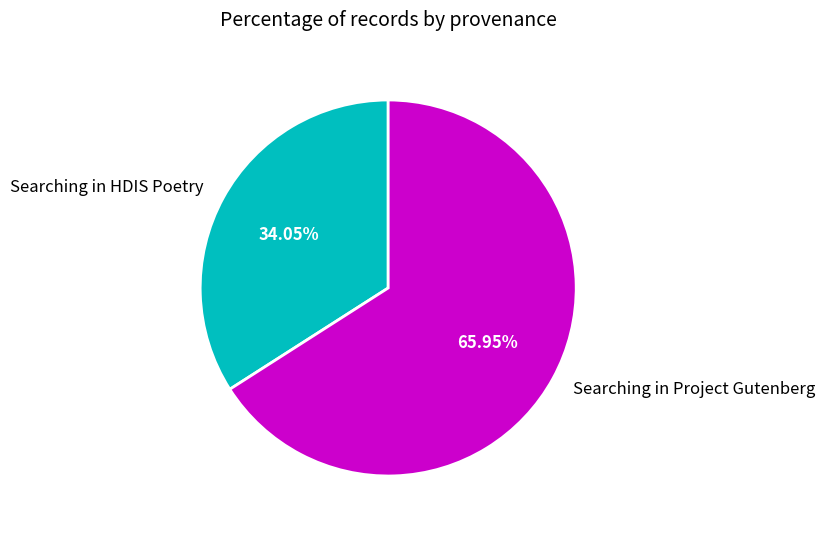

Between Searching in HDIS Poetry and Searching in Project Gutenberg, which is larger?

Searching in Project Gutenberg